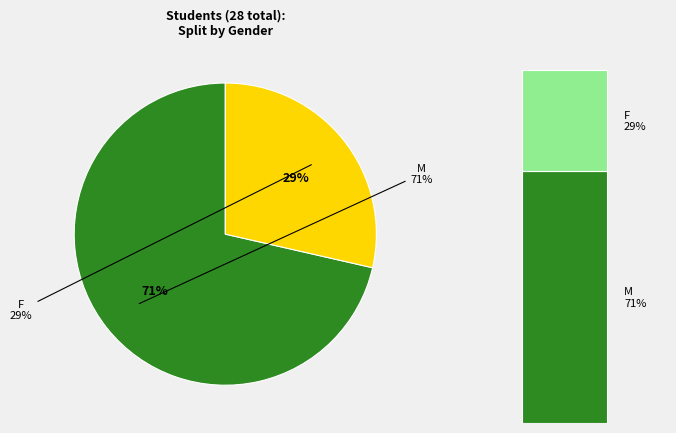

Do M and F together represent more than half of the pie?

Yes